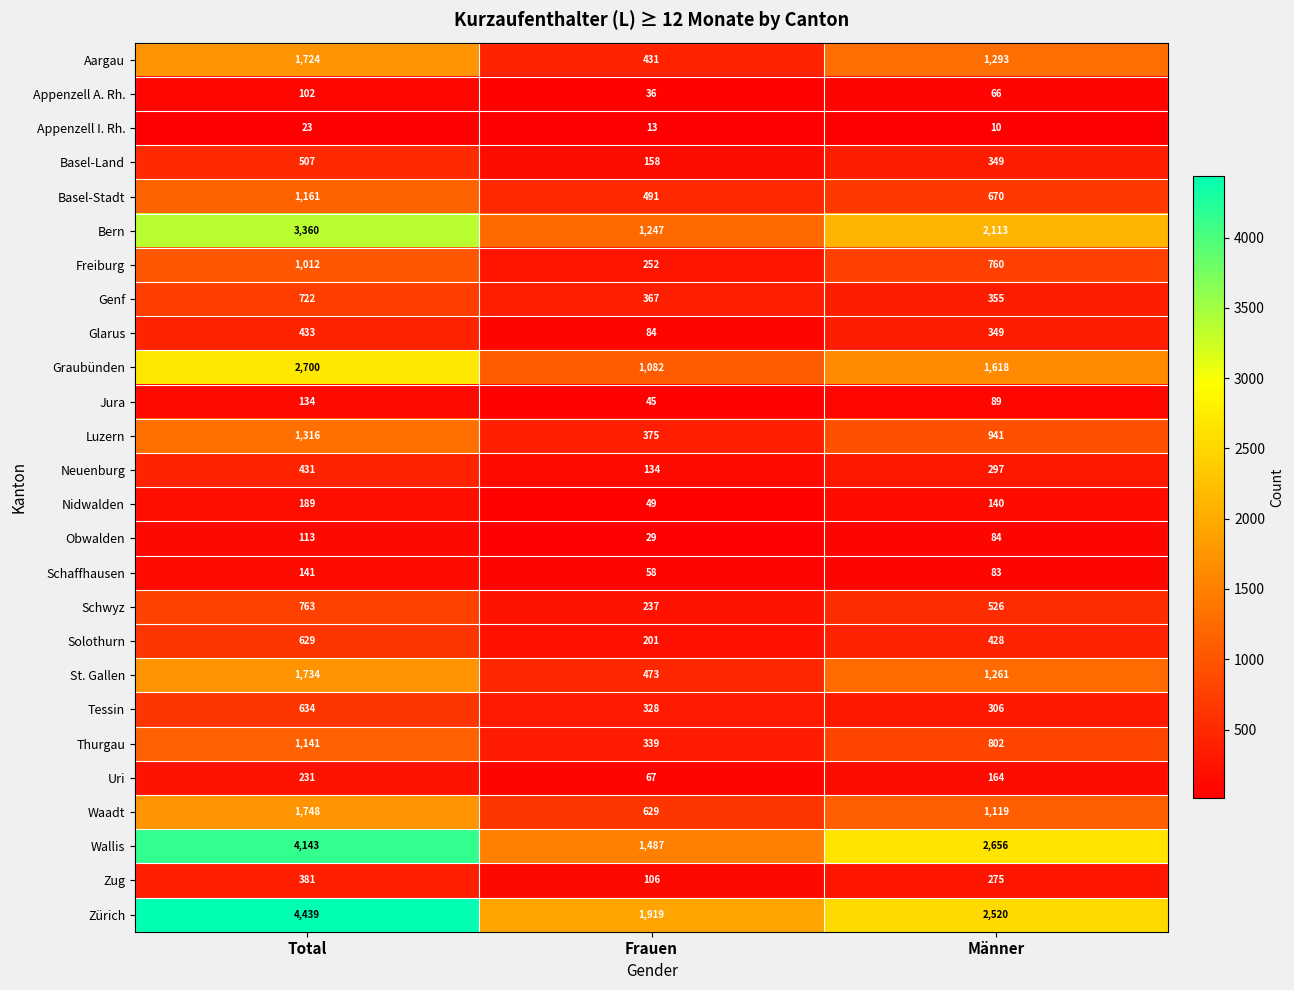

At which label does Schaffhausen reach its peak?

Total